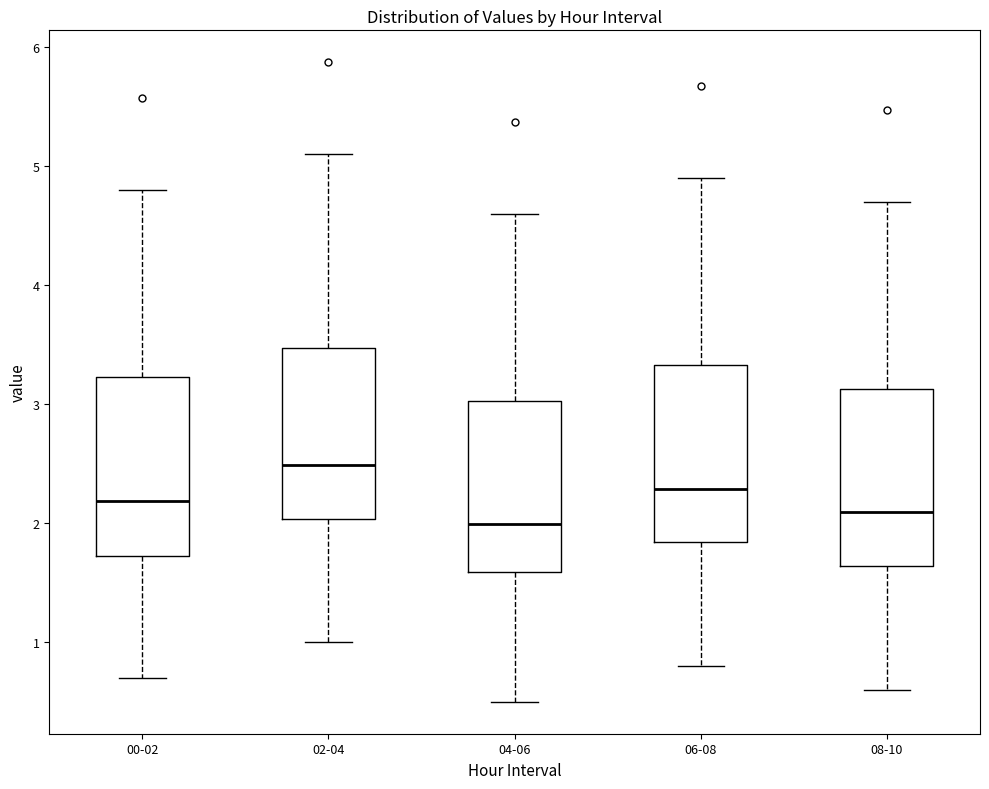

Reading left to right, transcribe this box plot: for each box, give where its median line is, the range the box spans, and where its two whiskers end, as read against the y-axis. The values are not printed on the chart, so give them approximately, as read against the axis.

00-02: median 2.2, box 1.7 to 3.2, whiskers 0.7 to 4.8
02-04: median 2.5, box 2.0 to 3.5, whiskers 1.0 to 5.1
04-06: median 2.0, box 1.6 to 3.0, whiskers 0.5 to 4.6
06-08: median 2.3, box 1.8 to 3.3, whiskers 0.8 to 4.9
08-10: median 2.1, box 1.6 to 3.1, whiskers 0.6 to 4.7